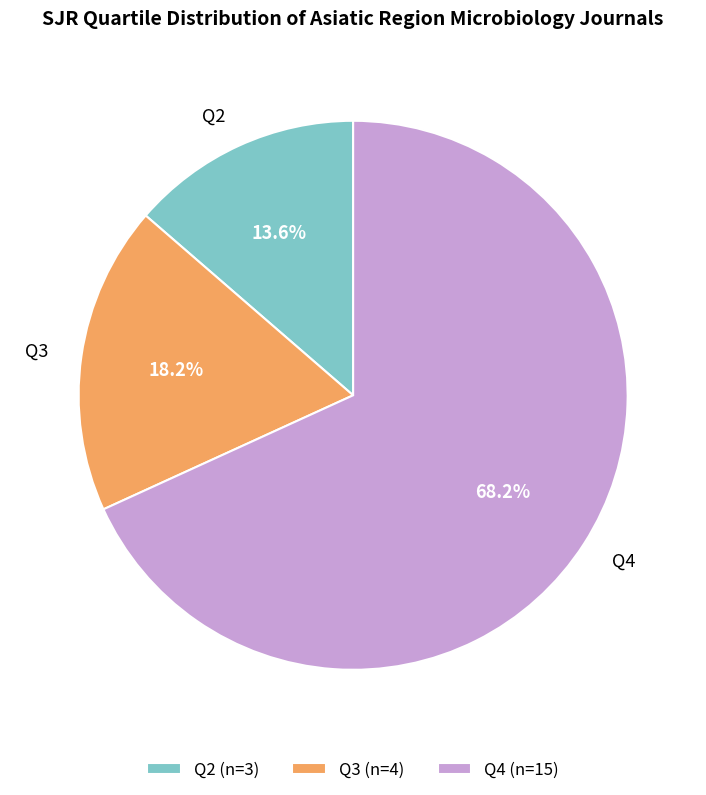

What percentage is the Q4 slice, to the nearest percent?

68%